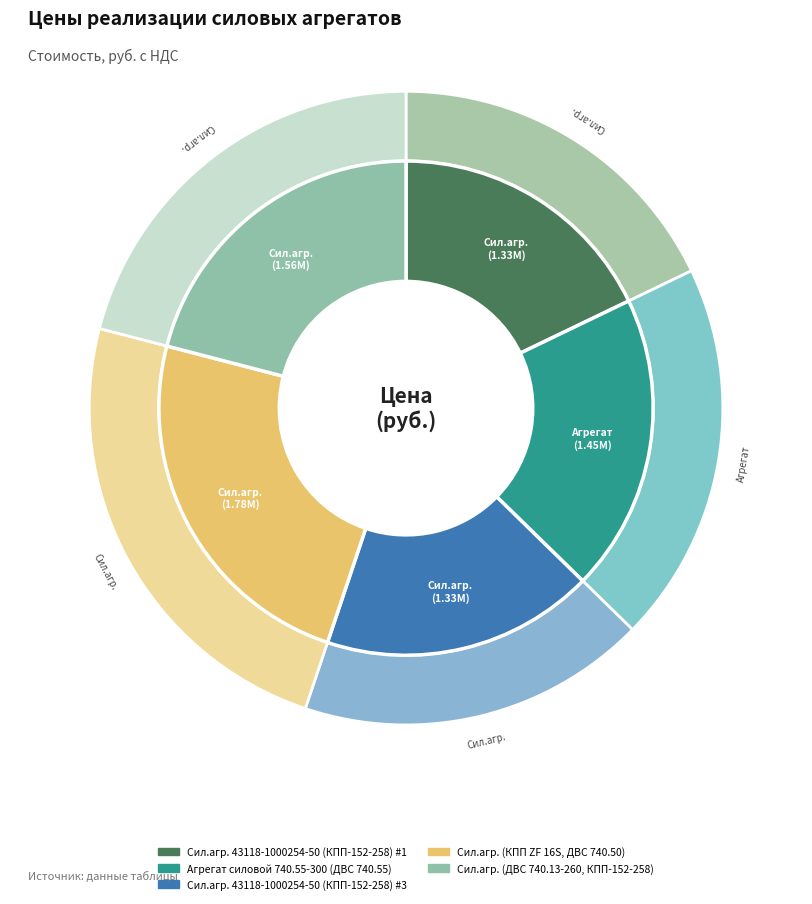

What is the ratio of the value at Сил.агр. (ДВС 740.13-260, КПП-152-258) to the value at Агрегат силовой 740.55-300 (ДВС 740.55)?

1.1